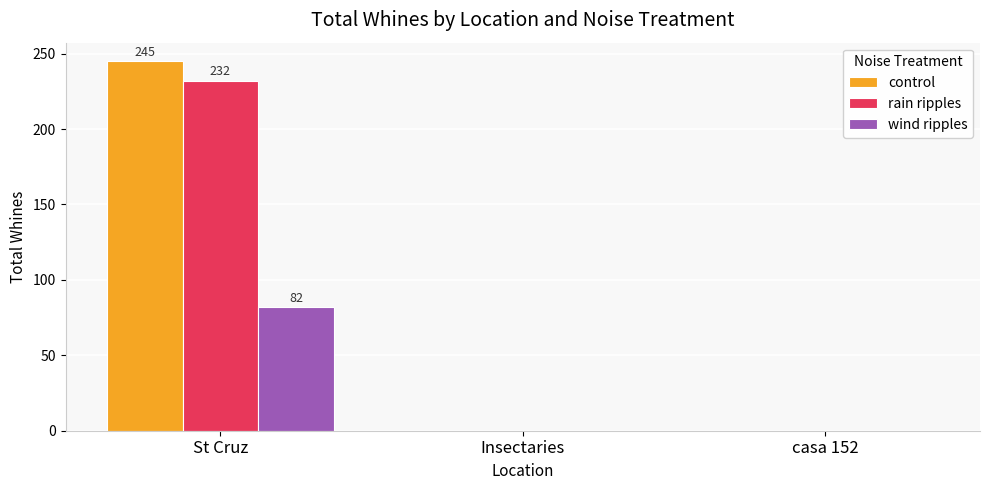

How many groups of bars are there?

3